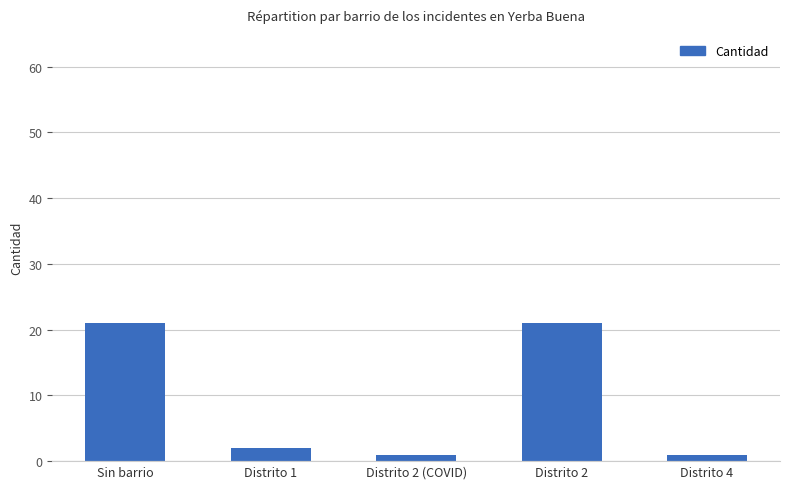

What is the sum of all values?

46